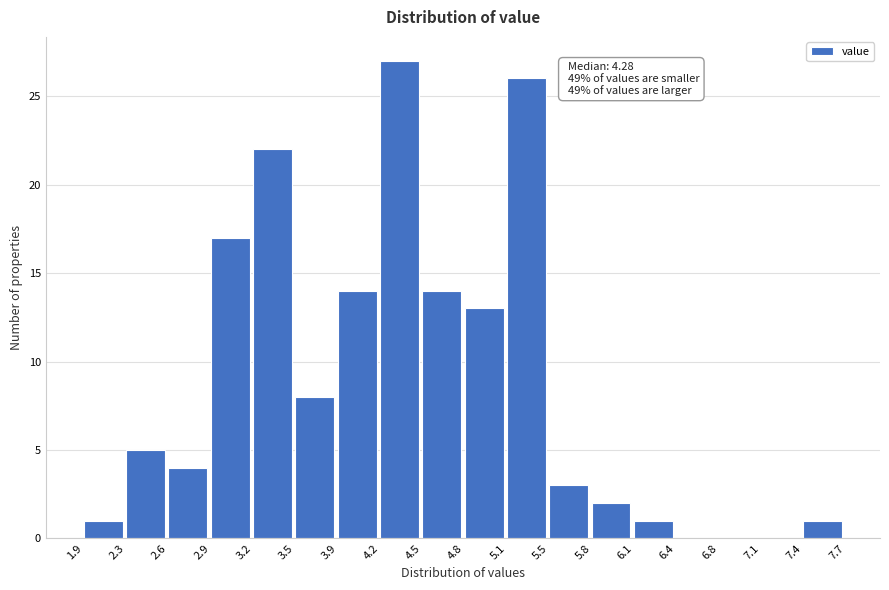

Which range on the x-axis has the tallest bar?

4.2 to 4.5